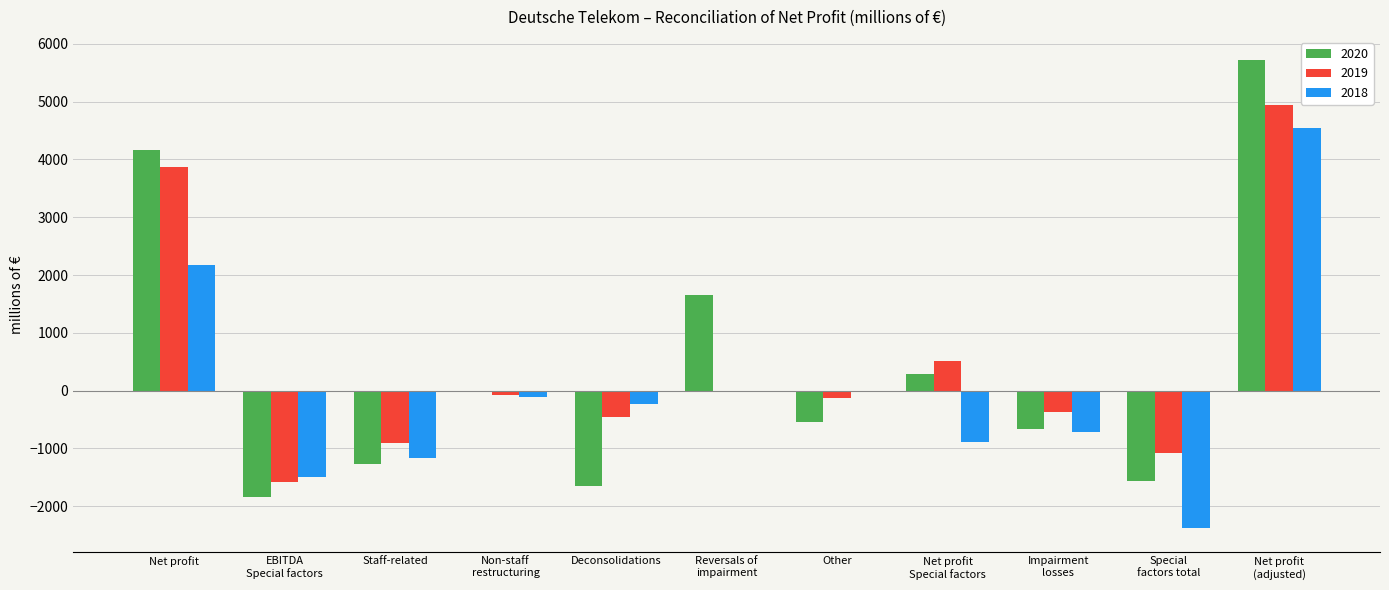

What is the greatest value displayed?

5715